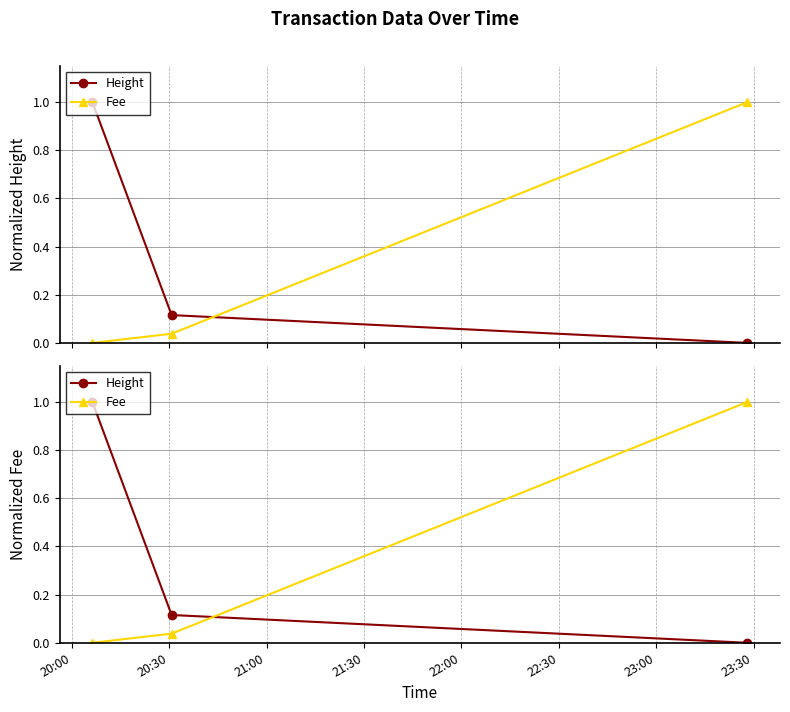

List the series in order of their overall mean, lowest first.

Fee, Height